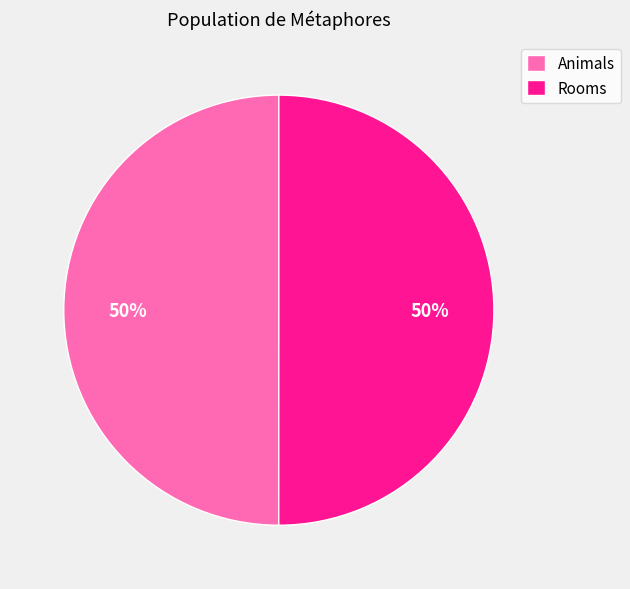

Approximately how many times larger is the value at Rooms compared to Animals?

1.0